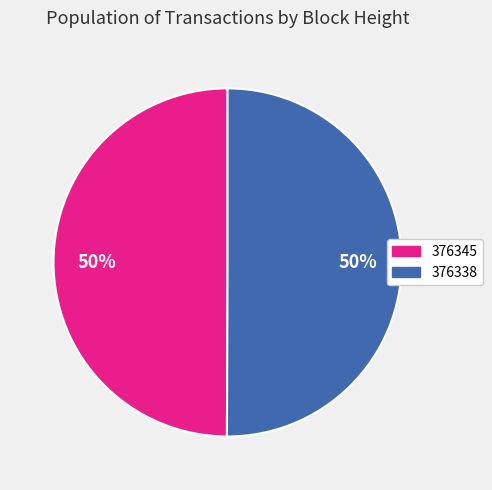

To the nearest percent, what portion does 376345 represent?

50%